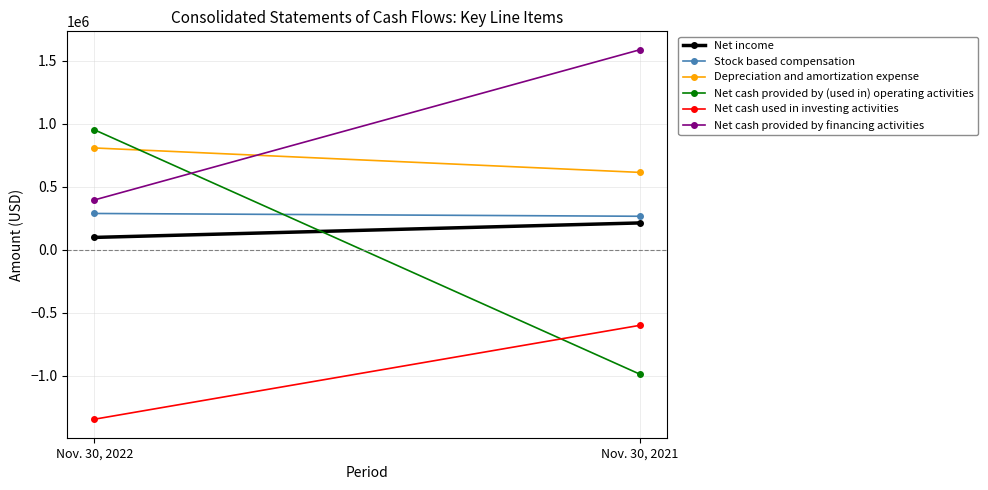

What is the sum of the Net cash used in investing activities values at Nov. 30, 2021 and Nov. 30, 2022?

-1943324